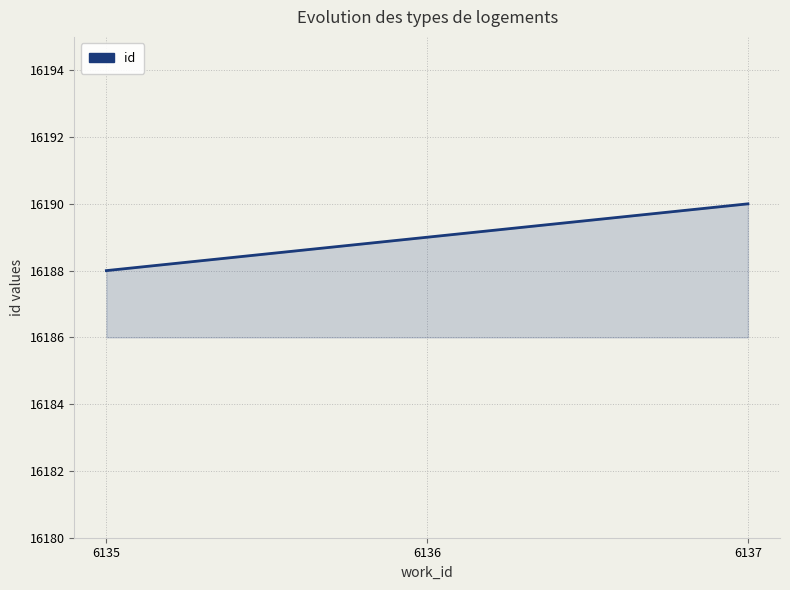

How many values are below 16189?

1